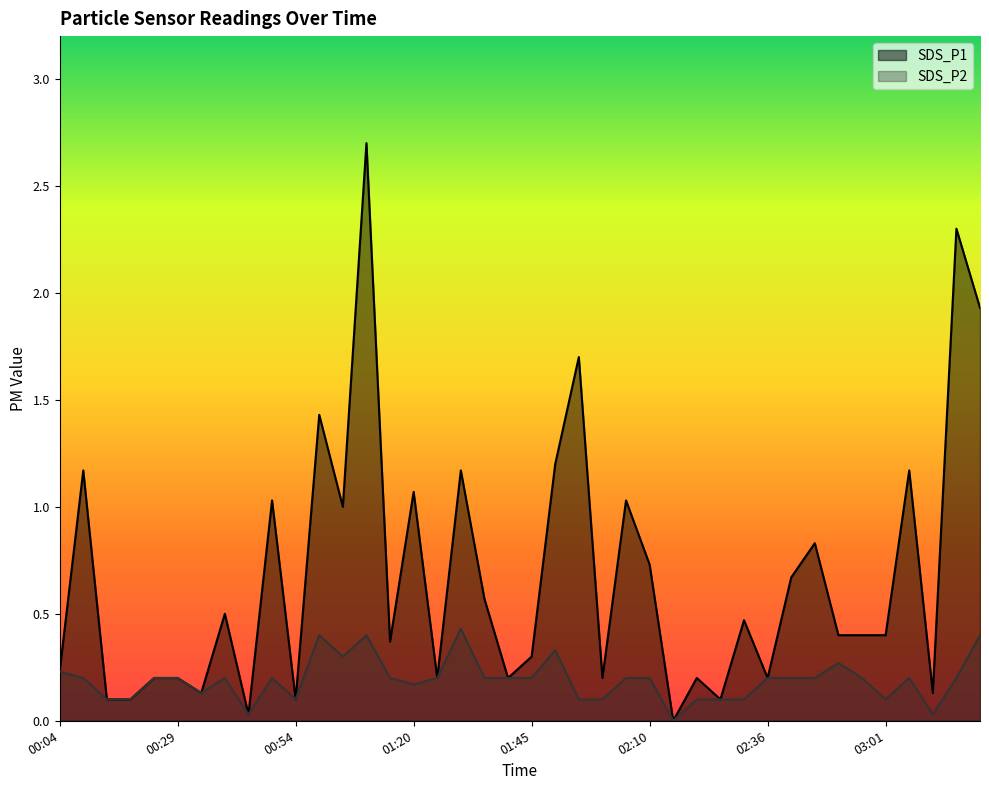

Does the chart display data point markers on the line(s)?

No